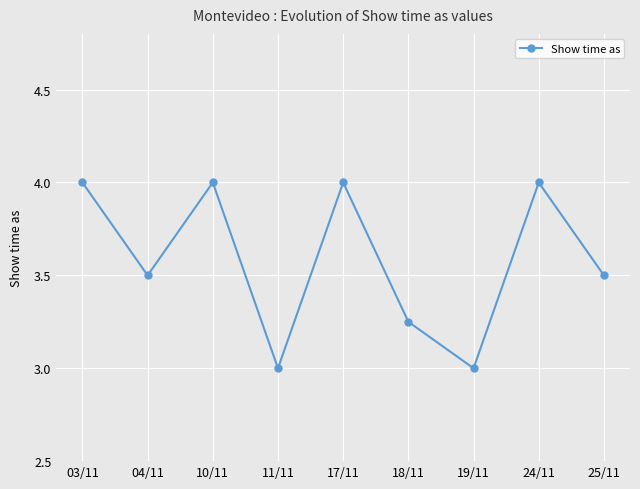

What is the maximum value shown in the chart?

4.0